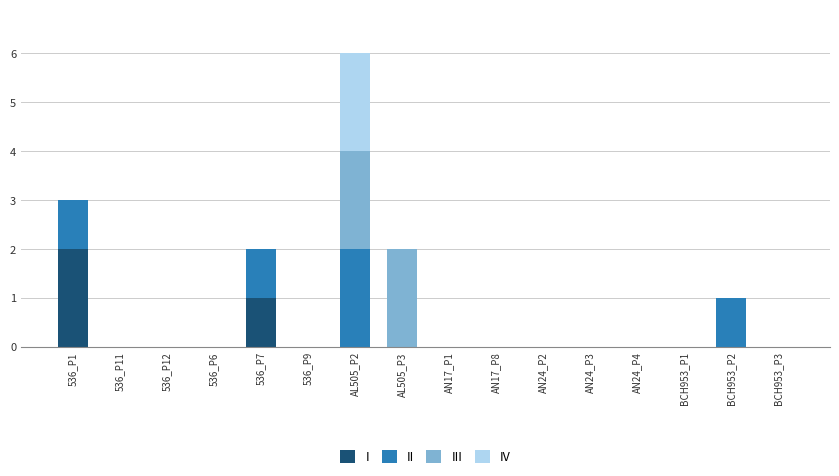

What is the sum of all I values?

3